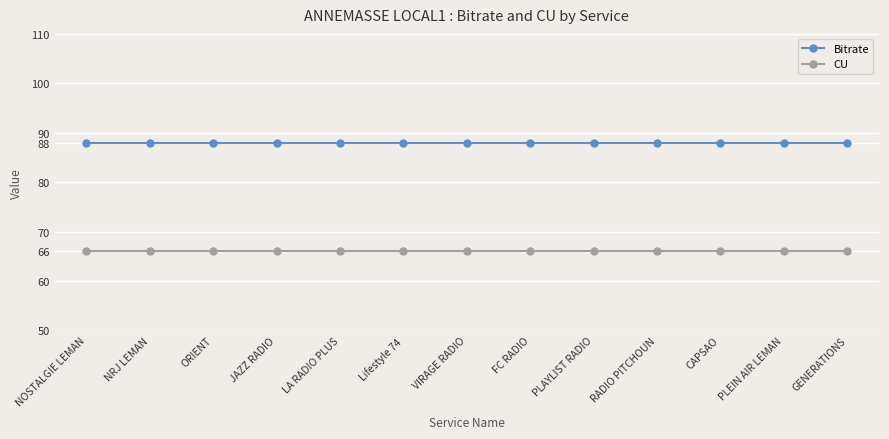

What is the difference between the highest and lowest values at NRJ LEMAN?

22